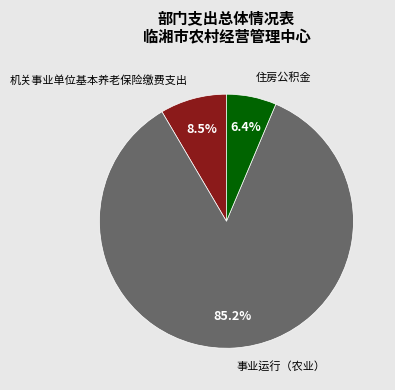

Which category has the smallest portion of the pie?

住房公积金